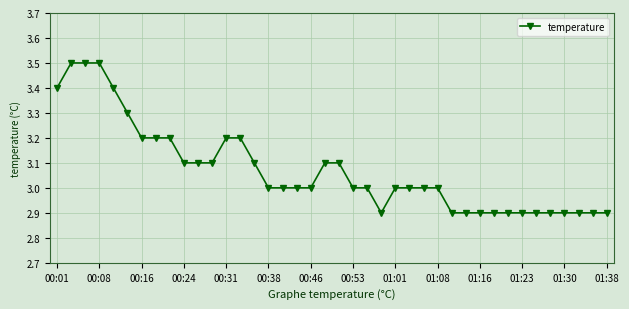

What is the maximum value shown in the chart?

3.5